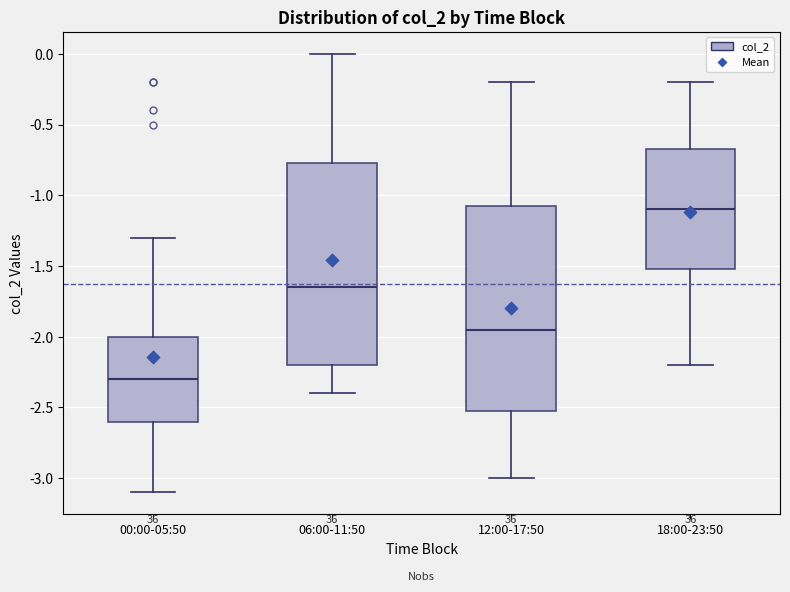

Which box's median line is the lowest?

00:00-05:50